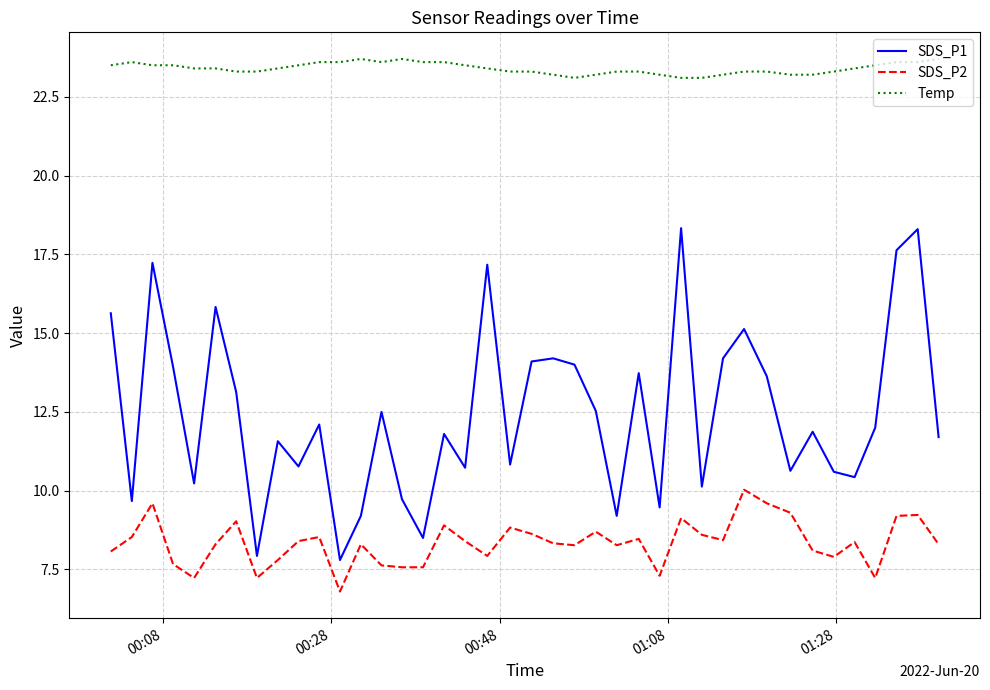

True or false: SDS_P2 and SDS_P1 intersect in this chart.

False